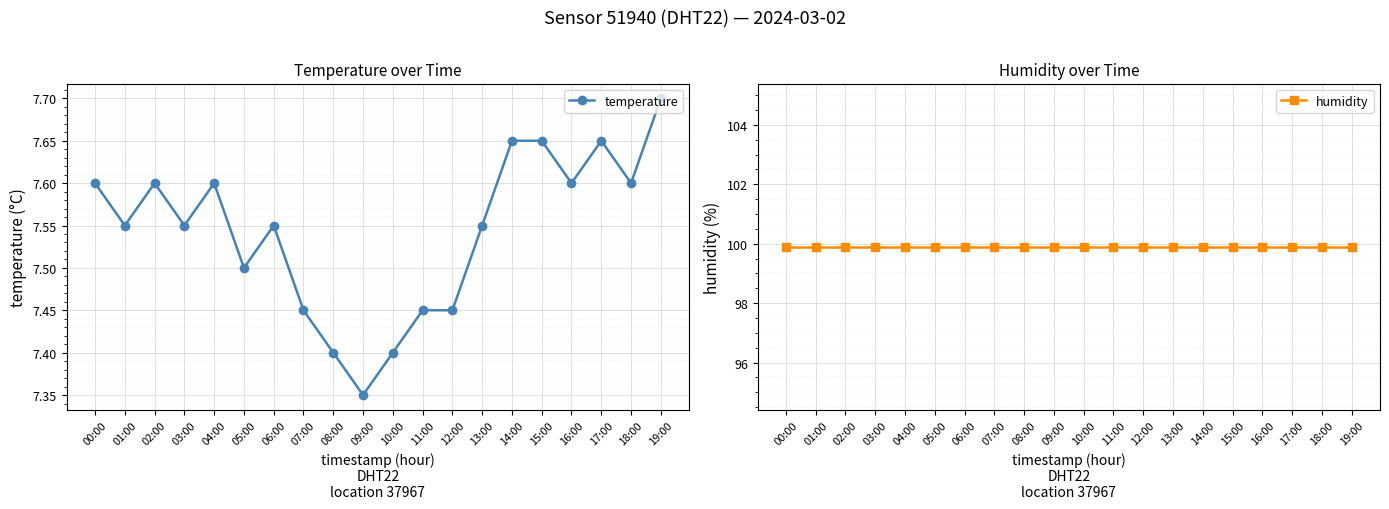

What position from the left is 08:00?

9